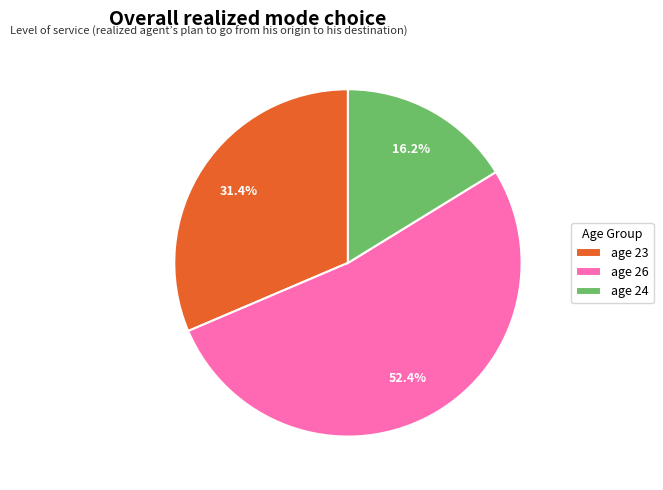

To the nearest percent, what is the difference between the largest and smallest slice percentages?

36%